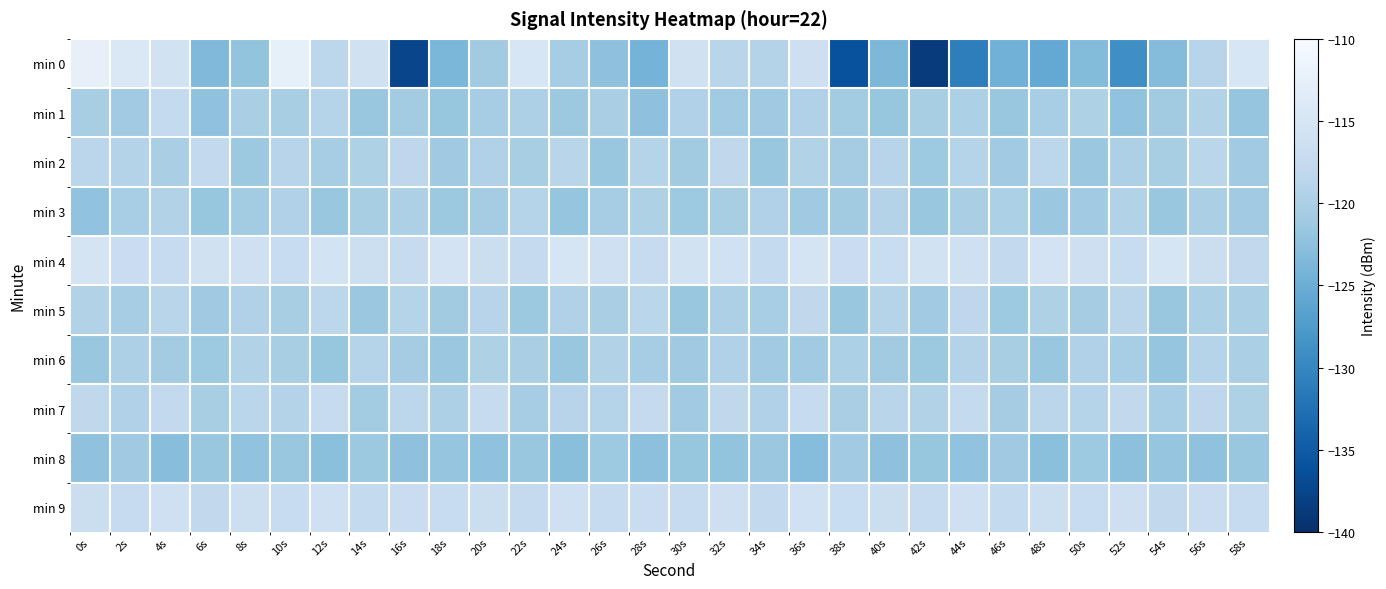

Reading left to right, what are all the values shown in this chart?

min 0: 0s=-112.5	2s=-114.3	4s=-115.8	6s=-123.5	8s=-122.0	10s=-112.5	12s=-118.3	14s=-115.9	16s=-137.5	18s=-123.7	20s=-120.9	22s=-114.7	24s=-120.5	26s=-122.4	28s=-124.2	30s=-115.9	32s=-118.7	34s=-119.2	36s=-116.4	38s=-136.2	40s=-123.7	42s=-138.6	44s=-130.9	46s=-124.4	48s=-125.7	50s=-123.2	52s=-129.0	54s=-123.0	56s=-118.8	58s=-114.9
min 1: 0s=-120.3	2s=-121.0	4s=-117.7	6s=-122.3	8s=-120.2	10s=-120.2	12s=-119.1	14s=-121.6	16s=-120.7	18s=-121.7	20s=-120.5	22s=-119.8	24s=-121.3	26s=-120.1	28s=-122.4	30s=-119.6	32s=-120.9	34s=-121.1	36s=-119.5	38s=-120.7	40s=-121.8	42s=-120.3	44s=-119.9	46s=-121.6	48s=-120.4	50s=-119.7	52s=-122.1	54s=-120.8	56s=-119.3	58s=-121.9
min 2: 0s=-118.5	2s=-119.2	4s=-120.1	6s=-117.8	8s=-121.3	10s=-118.9	12s=-120.5	14s=-119.7	16s=-118.3	18s=-121.1	20s=-119.6	22s=-120.3	24s=-118.7	26s=-121.5	28s=-119.0	30s=-120.8	32s=-118.2	34s=-121.7	36s=-119.4	38s=-120.6	40s=-118.8	42s=-121.2	44s=-119.1	46s=-120.9	48s=-118.4	50s=-121.4	52s=-119.8	54s=-120.2	56s=-118.6	58s=-121.0
min 3: 0s=-122.1	2s=-120.4	4s=-119.3	6s=-121.8	8s=-120.7	10s=-119.5	12s=-121.6	14s=-120.2	16s=-119.8	18s=-121.3	20s=-120.6	22s=-119.1	24s=-121.9	26s=-120.5	28s=-119.7	30s=-121.2	32s=-120.3	34s=-119.6	36s=-121.1	38s=-120.8	40s=-119.2	42s=-121.7	44s=-120.1	46s=-119.9	48s=-121.4	50s=-120.9	52s=-119.4	54s=-121.5	56s=-120.0	58s=-121.0
min 4: 0s=-115.2	2s=-116.8	4s=-117.5	6s=-115.9	8s=-116.3	10s=-117.1	12s=-115.6	14s=-116.5	16s=-117.3	18s=-115.4	20s=-116.7	22s=-117.6	24s=-115.1	26s=-116.2	28s=-117.4	30s=-115.8	32s=-116.0	34s=-117.7	36s=-115.3	38s=-116.9	40s=-117.0	42s=-115.7	44s=-116.1	46s=-117.8	48s=-115.5	50s=-116.4	52s=-117.2	54s=-115.0	56s=-116.6	58s=-117.9
min 5: 0s=-119.3	2s=-120.5	4s=-118.7	6s=-121.1	8s=-119.6	10s=-120.2	12s=-118.4	14s=-121.4	16s=-119.1	18s=-120.8	20s=-118.9	22s=-121.3	24s=-119.5	26s=-120.1	28s=-118.6	30s=-121.6	32s=-119.8	34s=-120.4	36s=-118.2	38s=-121.7	40s=-119.0	42s=-120.9	44s=-118.3	46s=-121.2	48s=-119.7	50s=-120.6	52s=-118.5	54s=-121.5	56s=-119.9	58s=-120.0
min 6: 0s=-121.5	2s=-119.8	4s=-120.7	6s=-121.2	8s=-119.4	10s=-120.3	12s=-121.8	14s=-119.1	16s=-120.6	18s=-121.4	20s=-119.7	22s=-120.1	24s=-121.7	26s=-119.3	28s=-120.5	30s=-121.1	32s=-119.6	34s=-120.9	36s=-121.0	38s=-119.9	40s=-120.8	42s=-121.3	44s=-119.2	46s=-120.2	48s=-121.6	50s=-119.5	52s=-120.4	54s=-121.9	56s=-119.0	58s=-120.0
min 7: 0s=-118.1	2s=-119.5	4s=-117.8	6s=-120.3	8s=-118.6	10s=-119.2	12s=-117.5	14s=-120.7	16s=-118.4	18s=-119.8	20s=-117.3	22s=-120.5	24s=-118.9	26s=-119.1	28s=-117.6	30s=-120.9	32s=-118.2	34s=-119.6	36s=-117.4	38s=-120.1	40s=-118.7	42s=-119.3	44s=-117.7	46s=-120.6	48s=-118.5	50s=-119.0	52s=-117.9	54s=-120.4	56s=-118.3	58s=-119.7
min 8: 0s=-122.3	2s=-121.1	4s=-122.8	6s=-121.5	8s=-122.1	10s=-121.7	12s=-122.6	14s=-121.3	16s=-122.4	18s=-121.9	20s=-122.2	22s=-121.6	24s=-122.7	26s=-121.2	28s=-122.5	30s=-121.8	32s=-122.0	34s=-121.4	36s=-122.9	38s=-121.0	40s=-122.3	42s=-121.8	44s=-122.2	46s=-121.0	48s=-122.7	50s=-121.2	52s=-122.5	54s=-122.0	56s=-122.2	58s=-121.5
min 9: 0s=-116.7	2s=-117.4	4s=-116.1	6s=-117.9	8s=-116.5	10s=-117.2	12s=-116.3	14s=-117.7	16s=-116.9	18s=-117.1	20s=-116.6	22s=-117.6	24s=-116.2	26s=-117.5	28s=-116.8	30s=-117.3	32s=-116.4	34s=-117.8	36s=-116.0	38s=-117.0	40s=-116.8	42s=-117.3	44s=-116.2	46s=-117.7	48s=-116.5	50s=-117.2	52s=-116.3	54s=-118.0	56s=-116.8	58s=-117.5